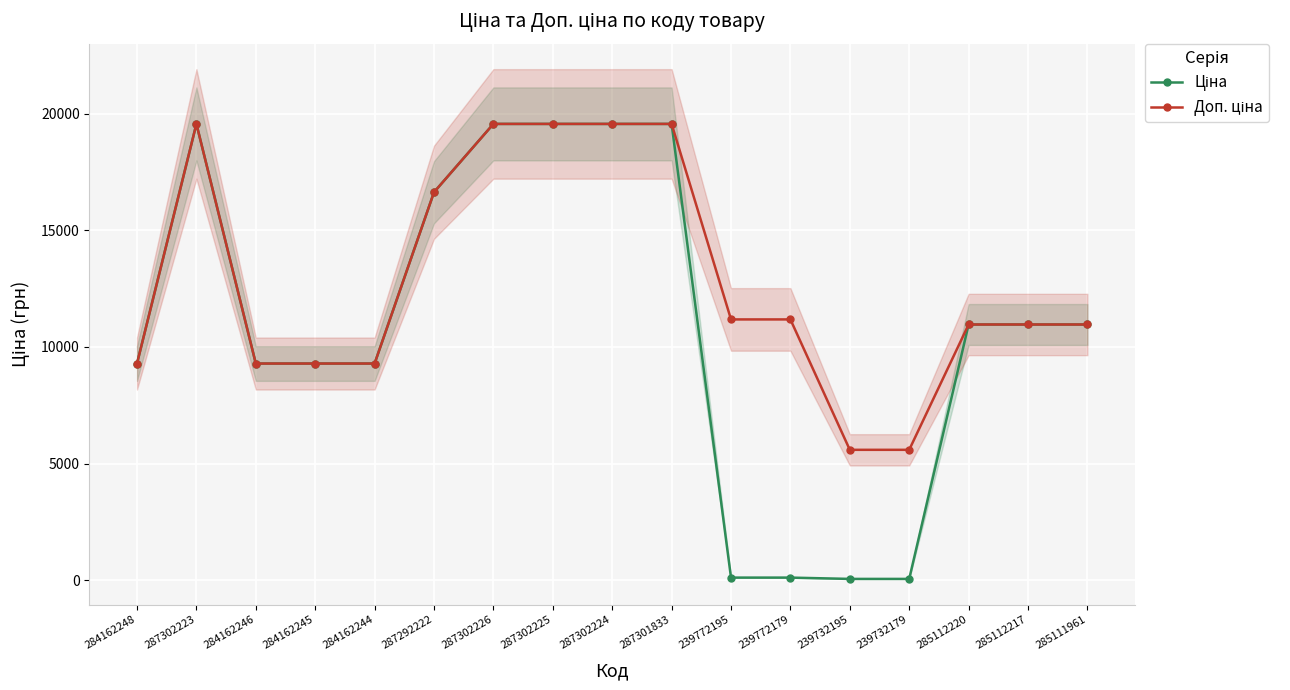

At which category is the sum across all series the highest?

287302223